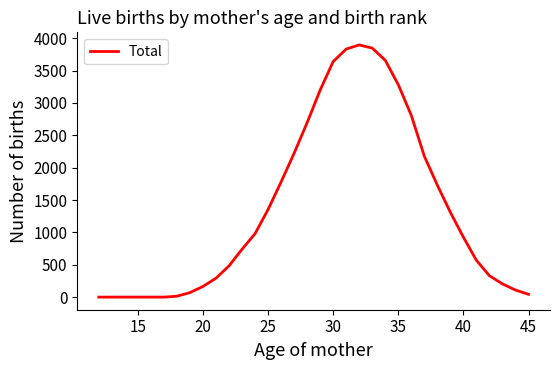

What is the difference between the maximum and minimum values?

3896